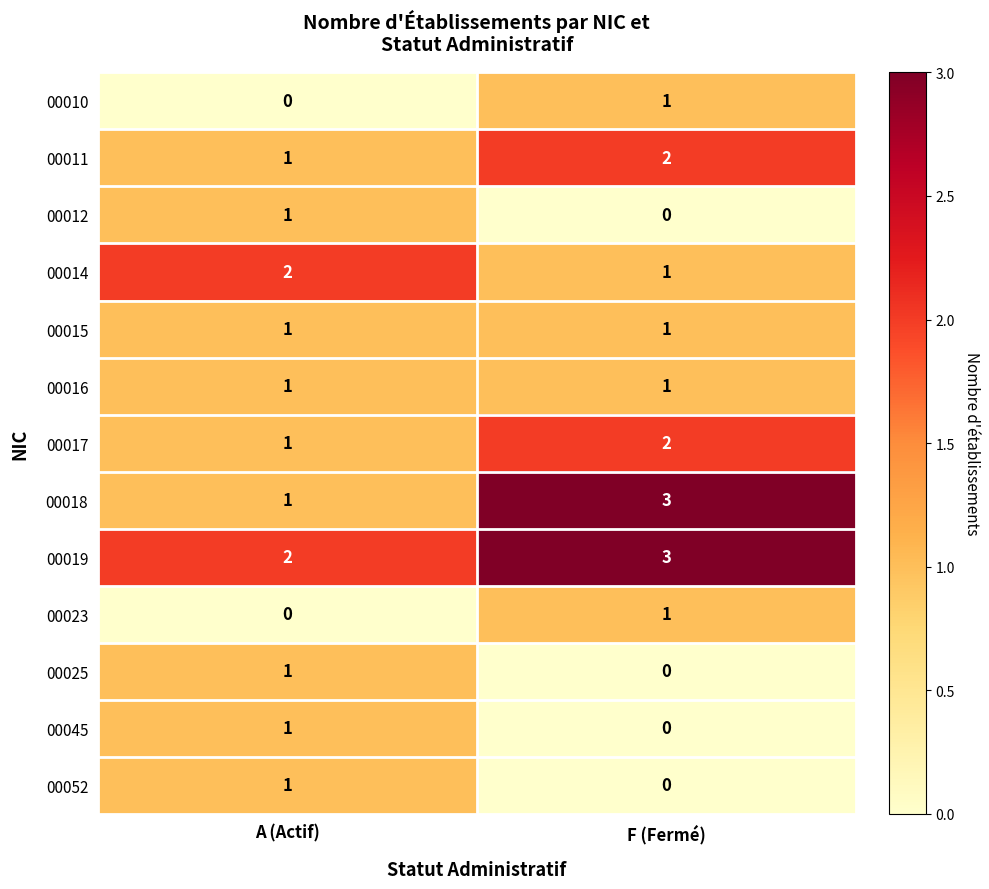

Rank the categories by 00018 value from highest to lowest.

F (Fermé), A (Actif)